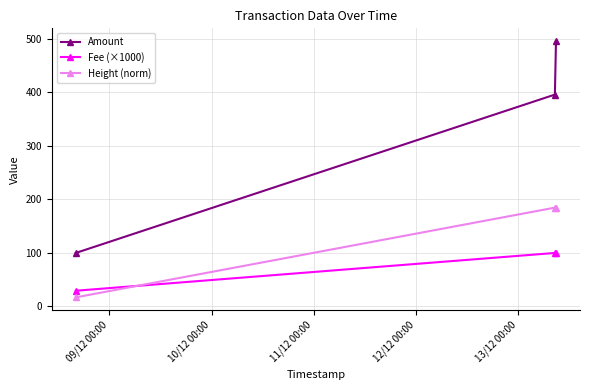

List the series in order of their peak value, lowest first.

Fee (×1000), Height (norm), Amount